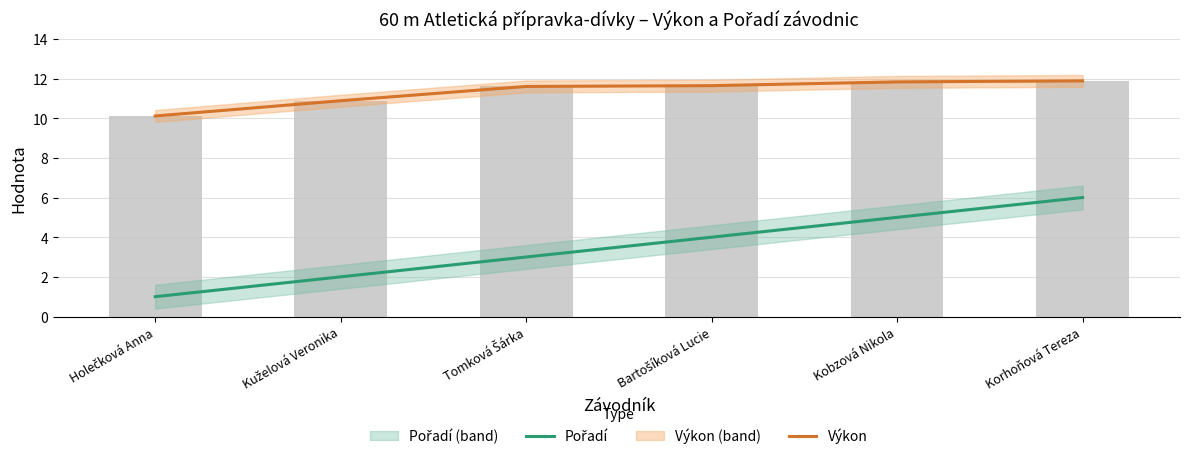

How many data points in Výkon are less than 11?

2